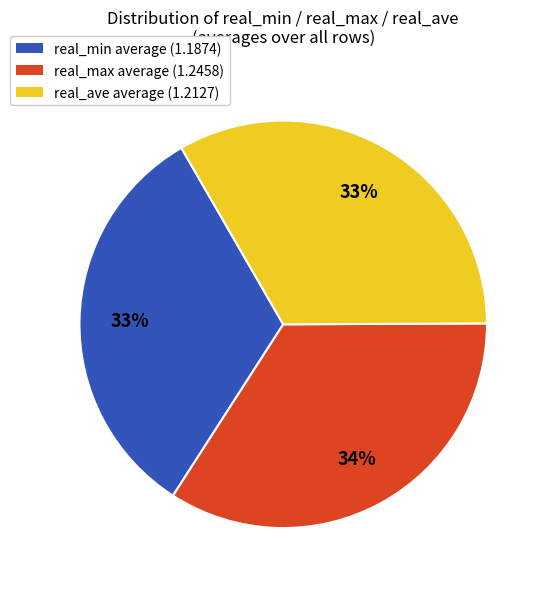

Is there any slice that represents more than half of the pie?

No